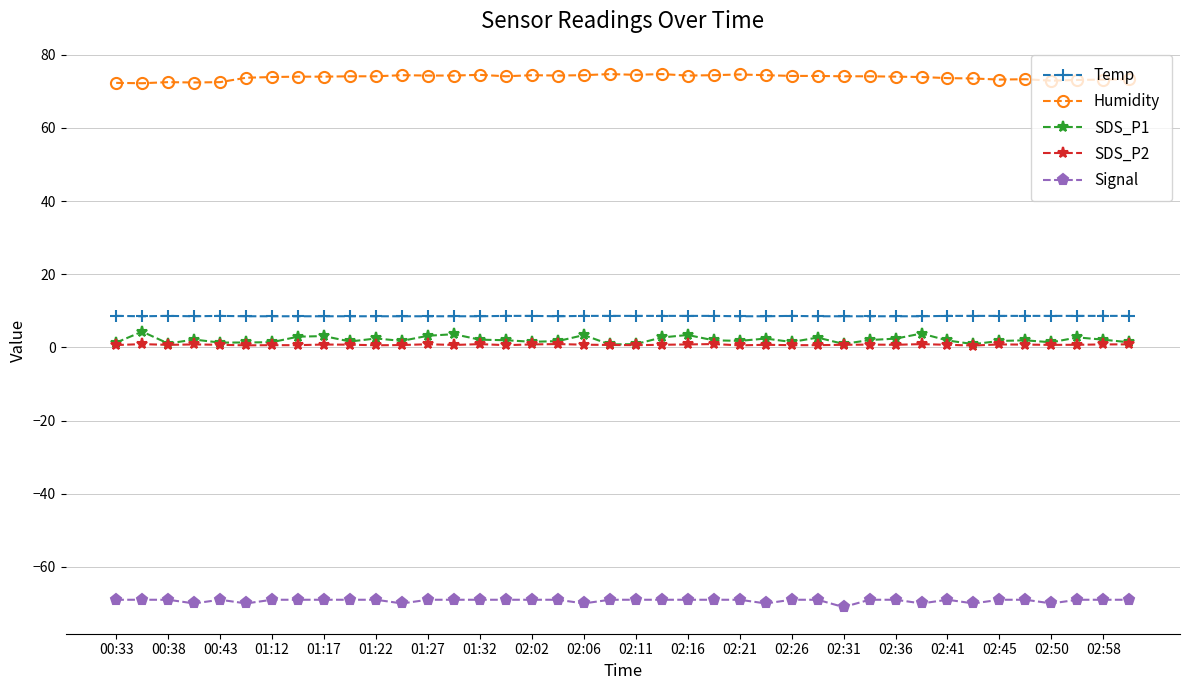

True or false: Humidity and Signal cross at least once.

False